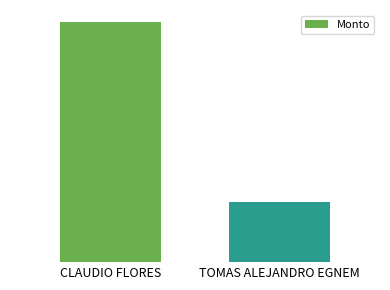

List the labels in order of value, largest first.

CLAUDIO FLORES, TOMAS ALEJANDRO EGNEM